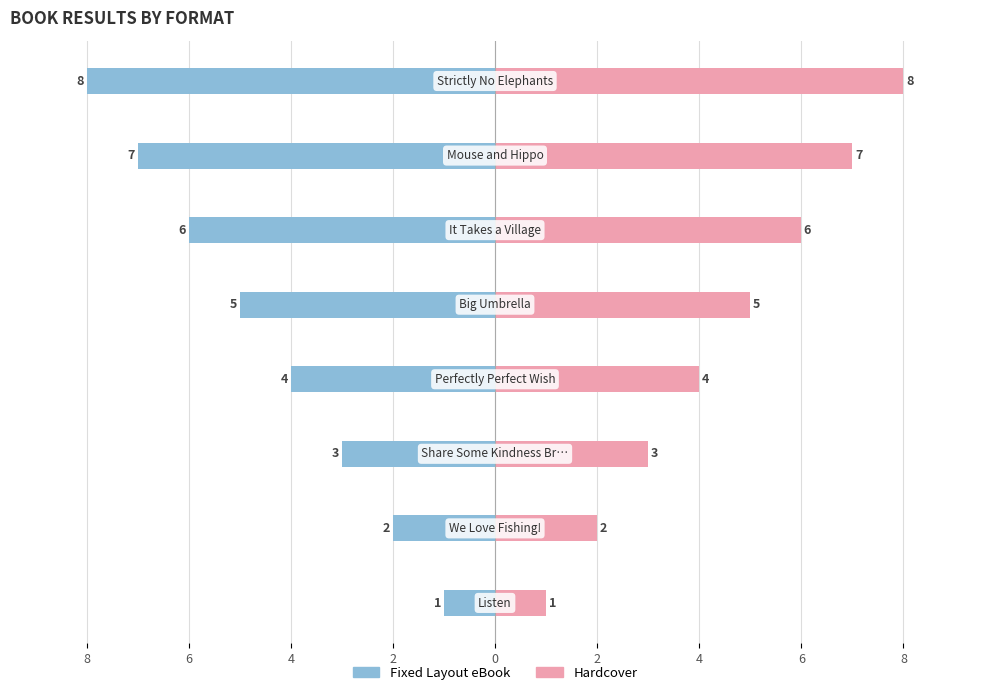

What are all the series names shown in the legend?

Fixed Layout eBook, Hardcover